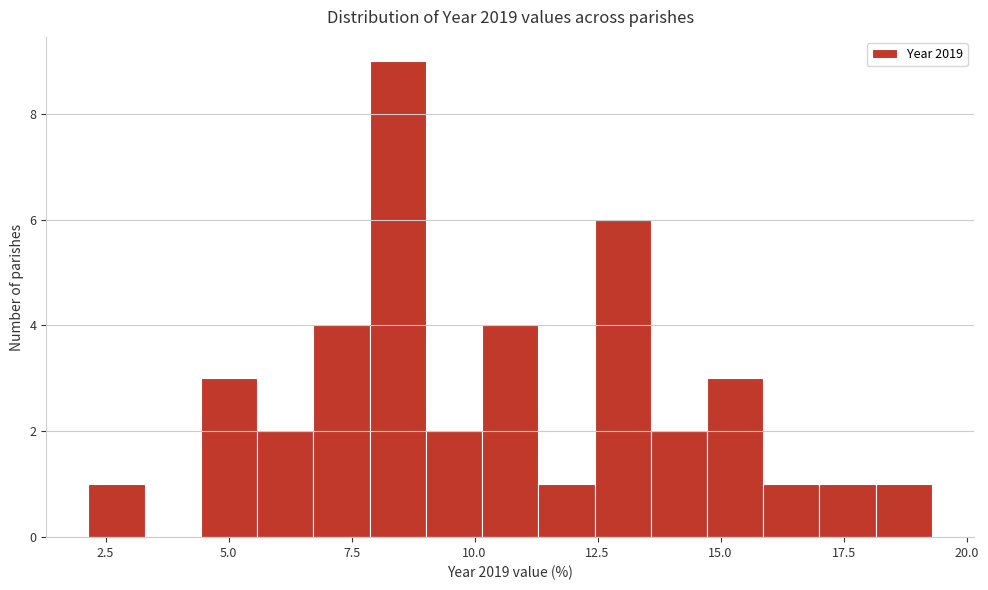

Around what value on the x-axis is the tallest bar? Give the approximate position of its centre, as read against the axis.

8.5